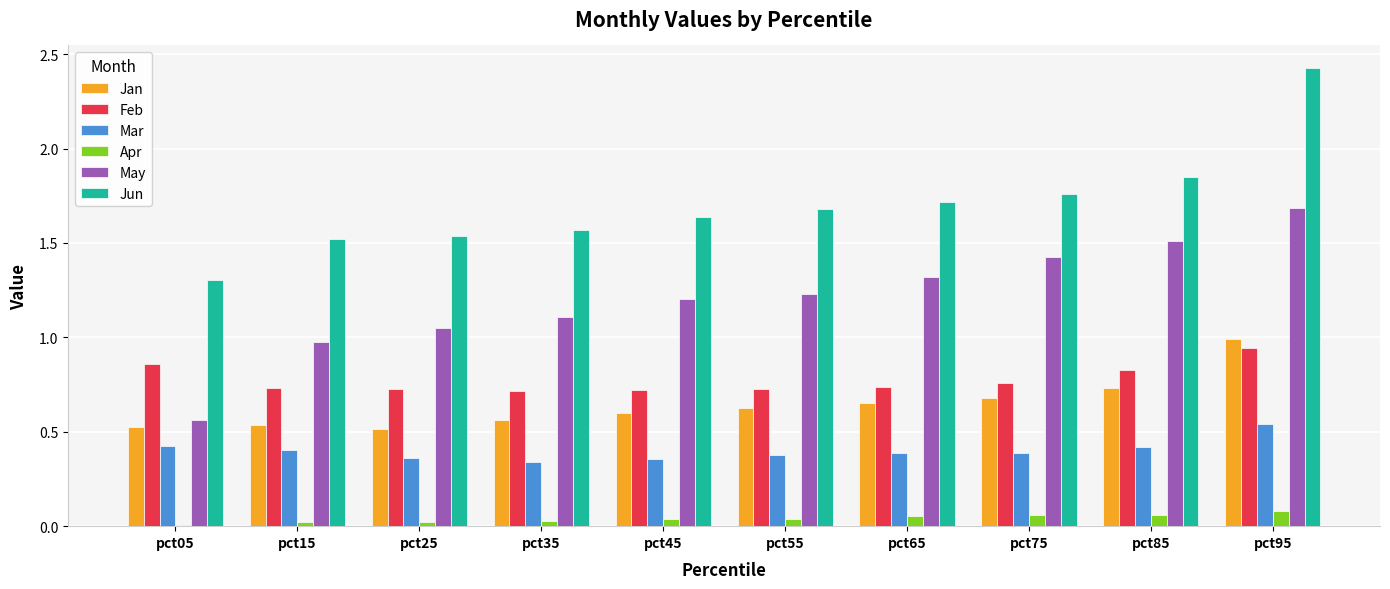

Which series has the largest total across all categories?

Jun